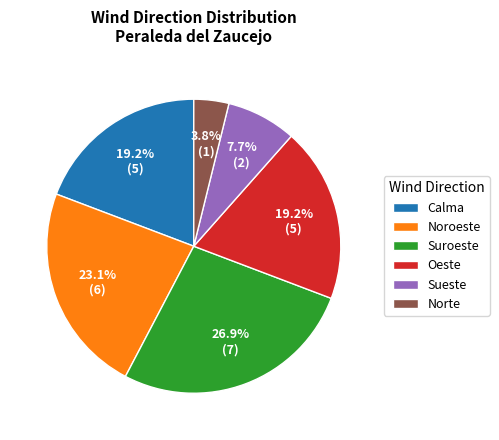

How many slices are in this pie chart?

6